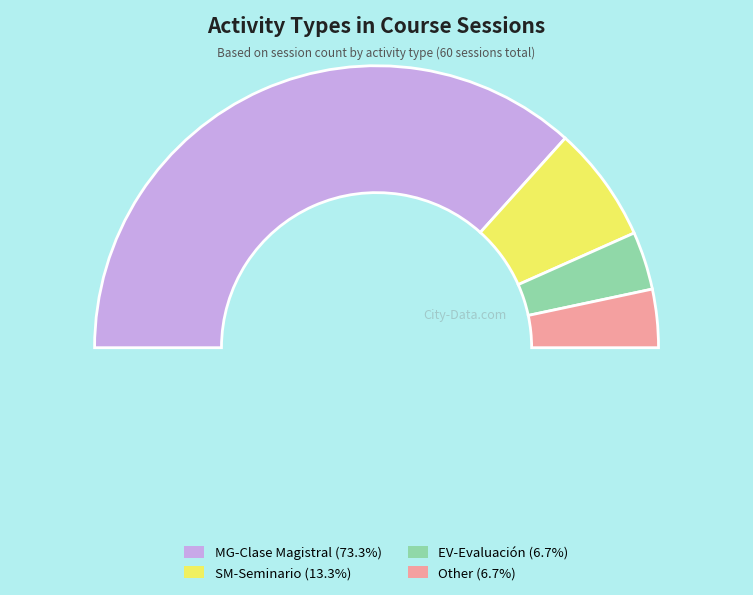

What is the smallest slice in the pie chart?

EV-Evaluación